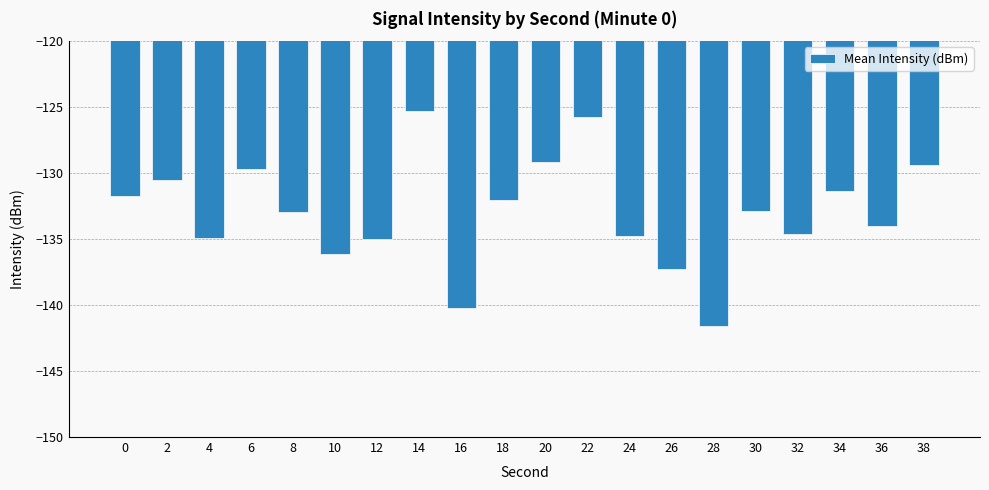

What is the value of the 20th bar from the left?

-129.4